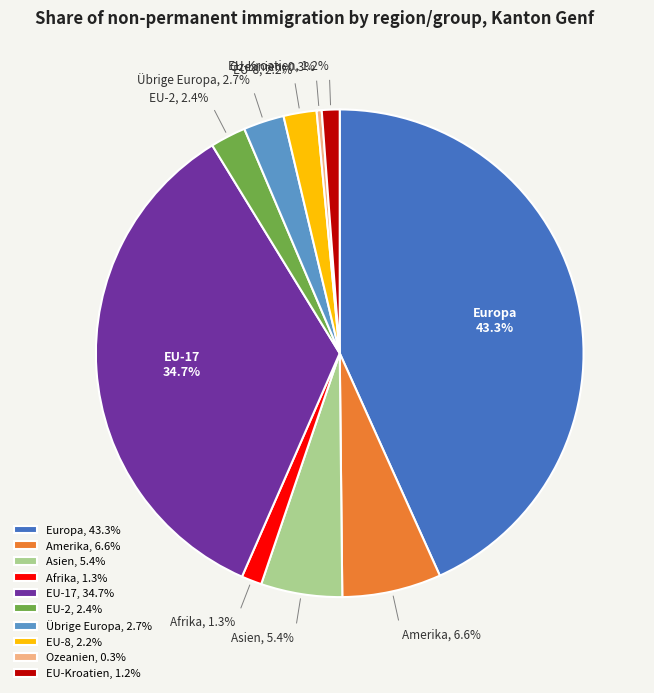

Approximately how many times larger is the value at Übrige Europa compared to Europa?

0.1